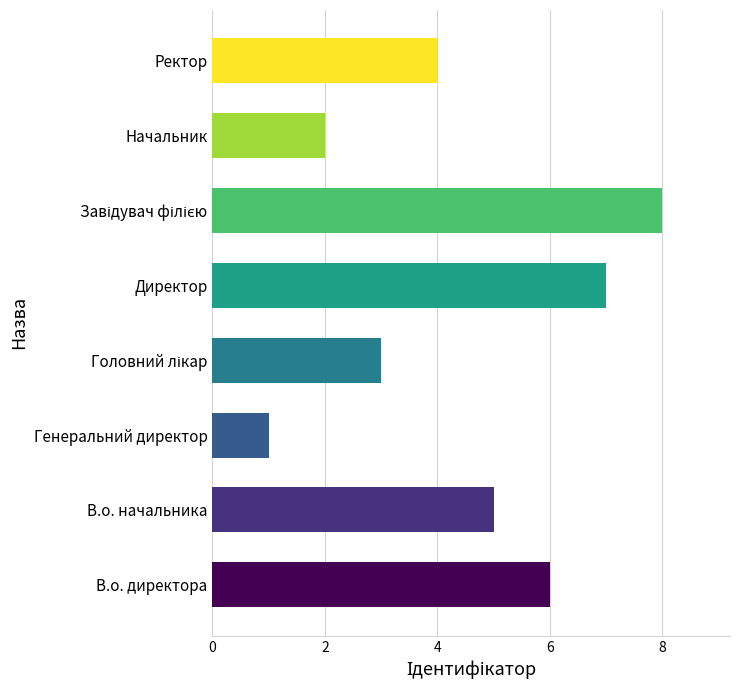

What is the difference between the second highest and second lowest values?

5